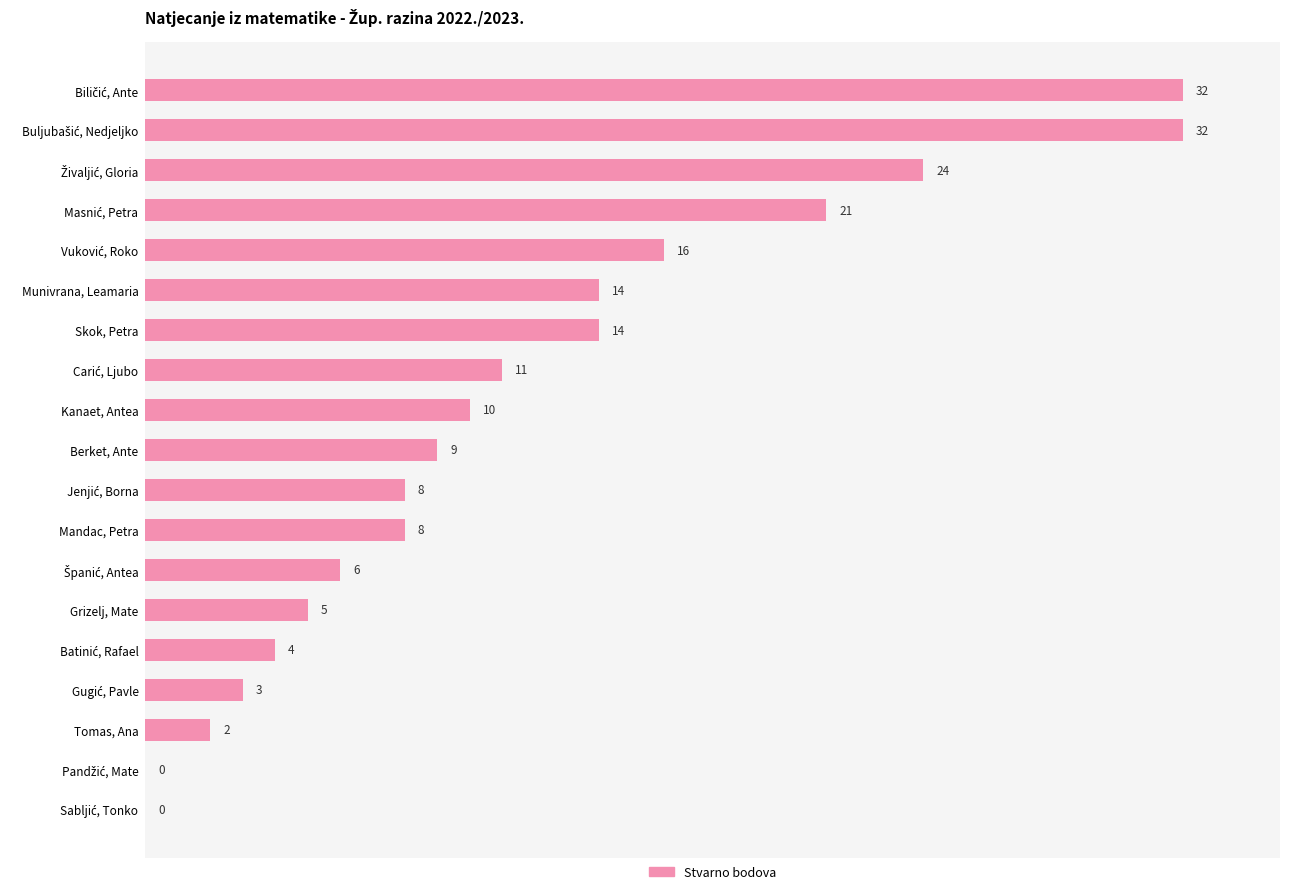

Count the number of data series in this chart.

1